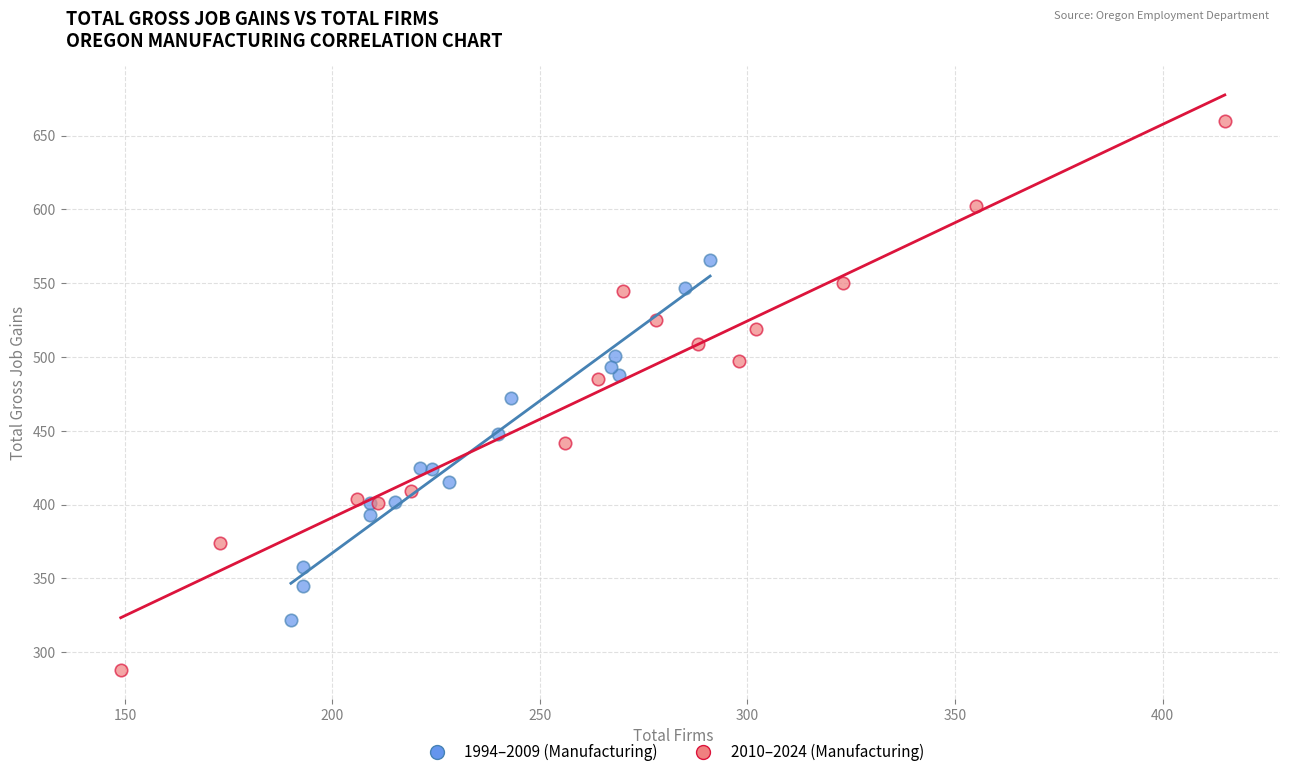

Which series contains the highest Y value?

2010–2024 (Manufacturing)